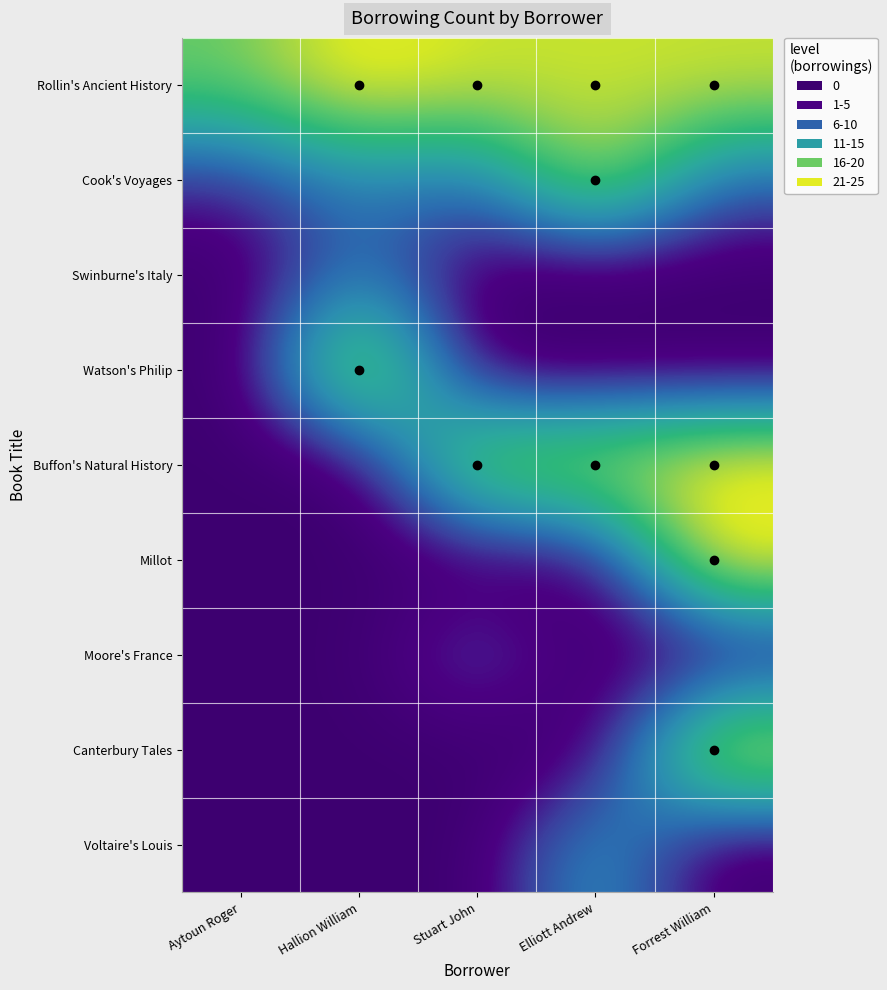

At which category is the sum across all series the highest?

Forrest William